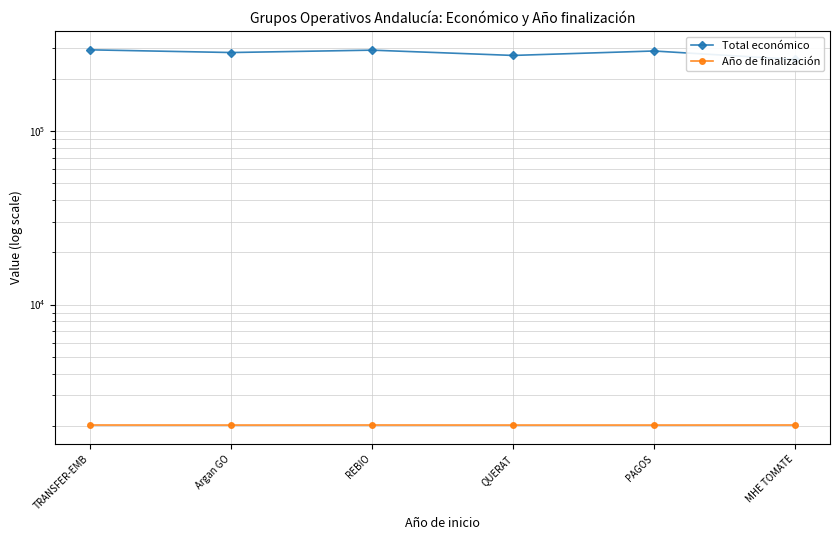

Which series changed the most between REBIO and QUERAT?

Total económico